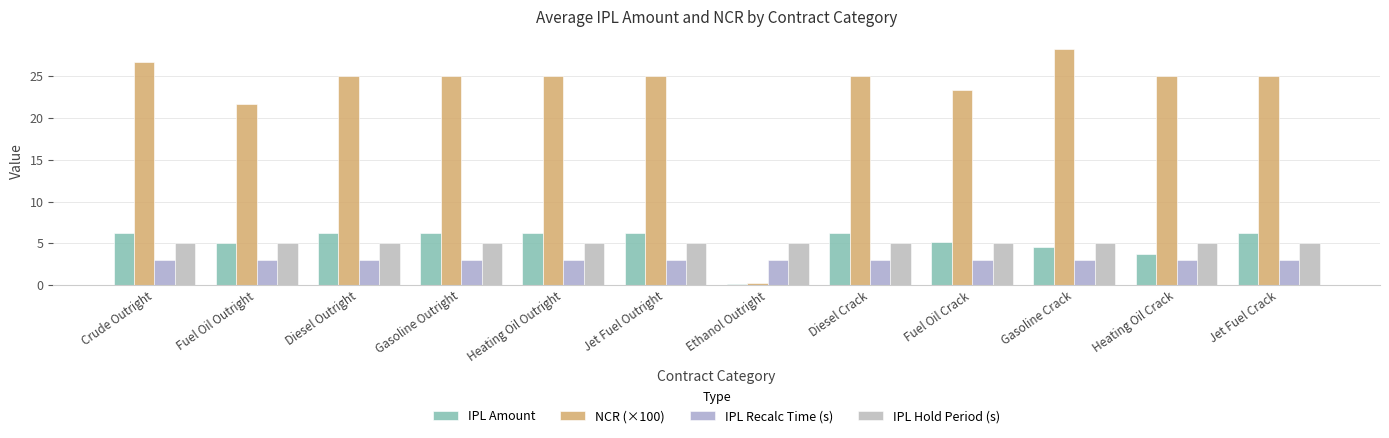

Rank the categories by NCR (×100) value from highest to lowest.

Gasoline Crack, Crude Outright, Diesel Outright, Gasoline Outright, Heating Oil Outright, Jet Fuel Outright, Diesel Crack, Heating Oil Crack, Jet Fuel Crack, Fuel Oil Crack, Fuel Oil Outright, Ethanol Outright